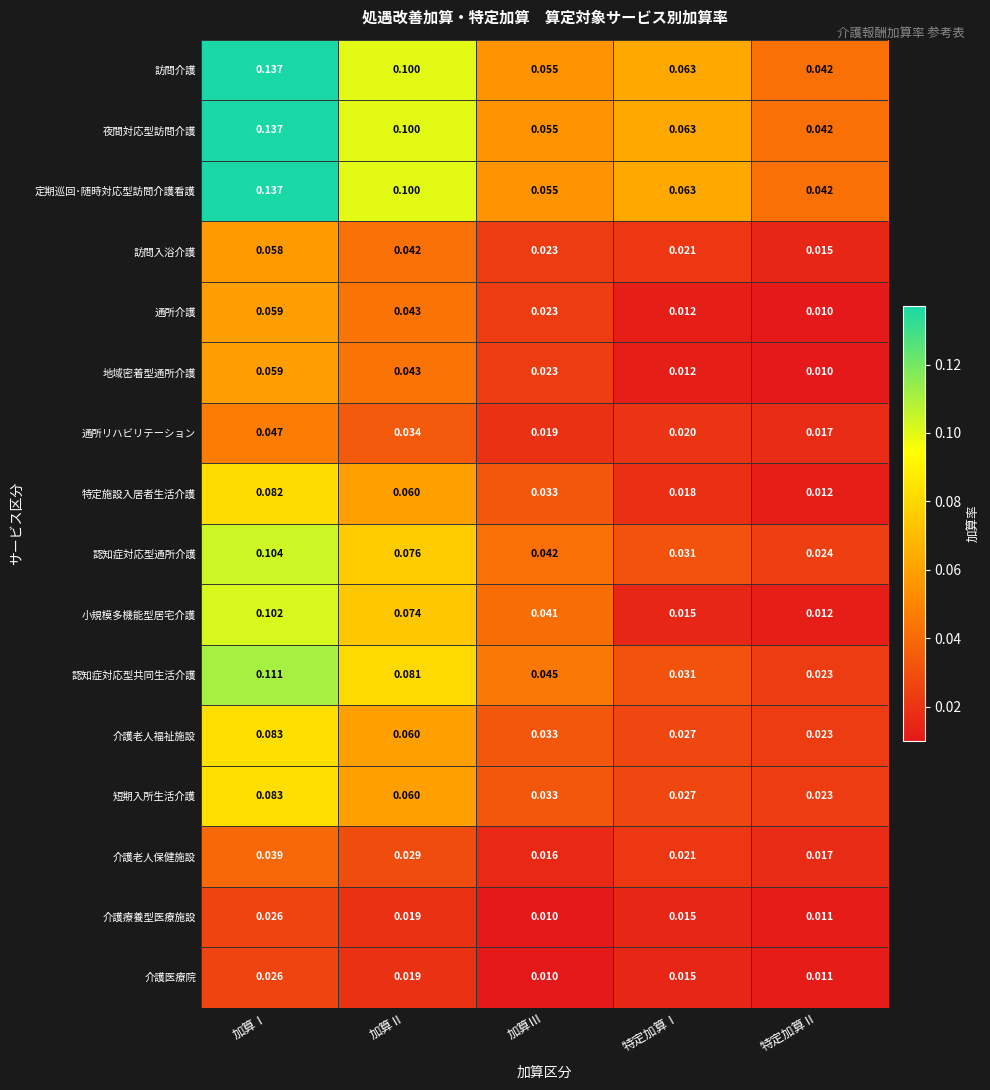

Rank the categories by 訪問入浴介護 value from highest to lowest.

加算Ⅰ, 加算Ⅱ, 加算Ⅲ, 特定加算Ⅰ, 特定加算Ⅱ